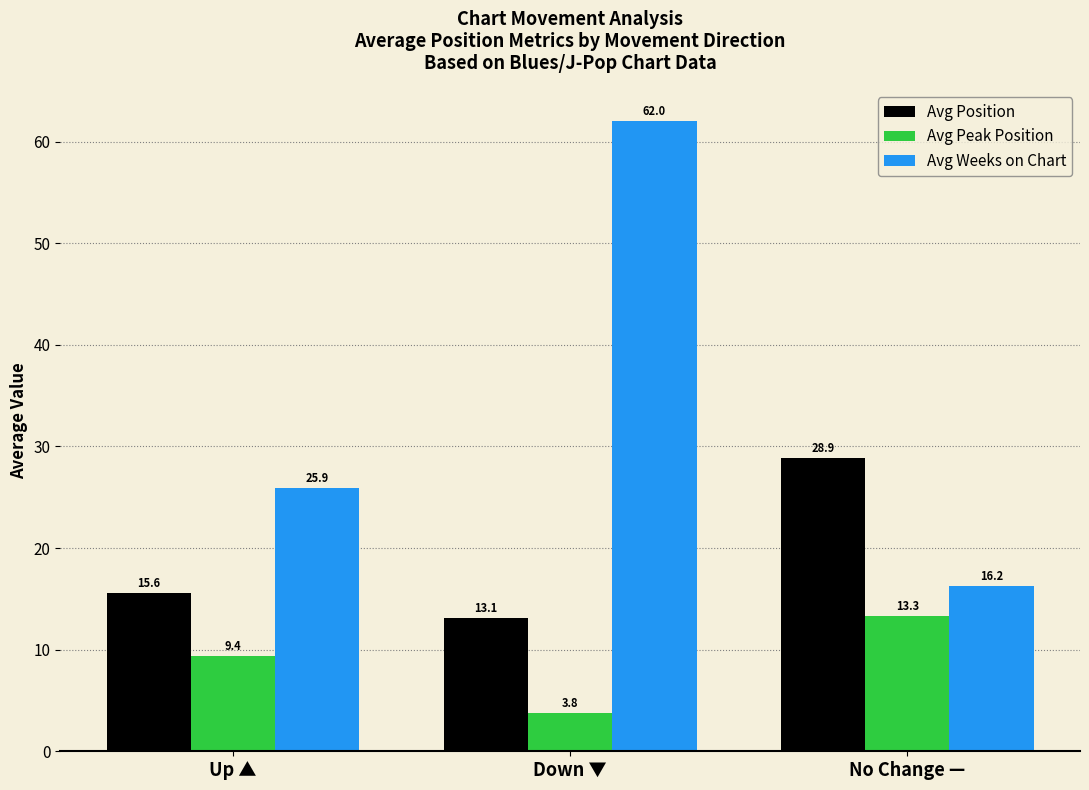

How many data points in Avg Position are above 15?

2